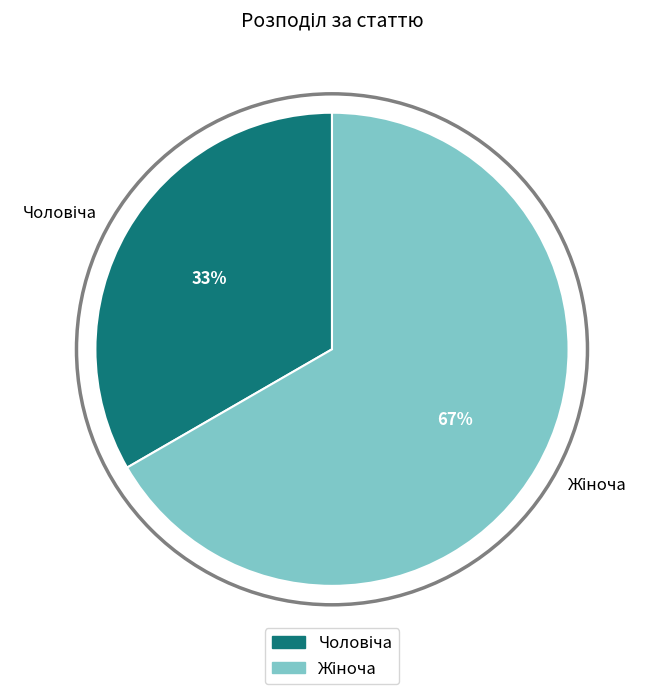

To the nearest percent, what is the average slice percentage?

50%